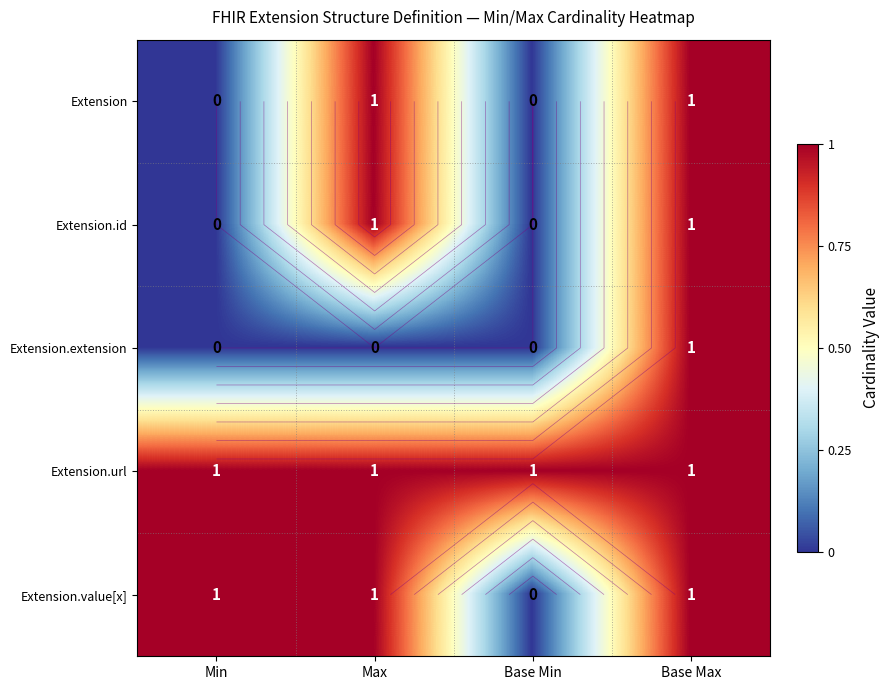

At which category is the sum across all series the highest?

Base Max